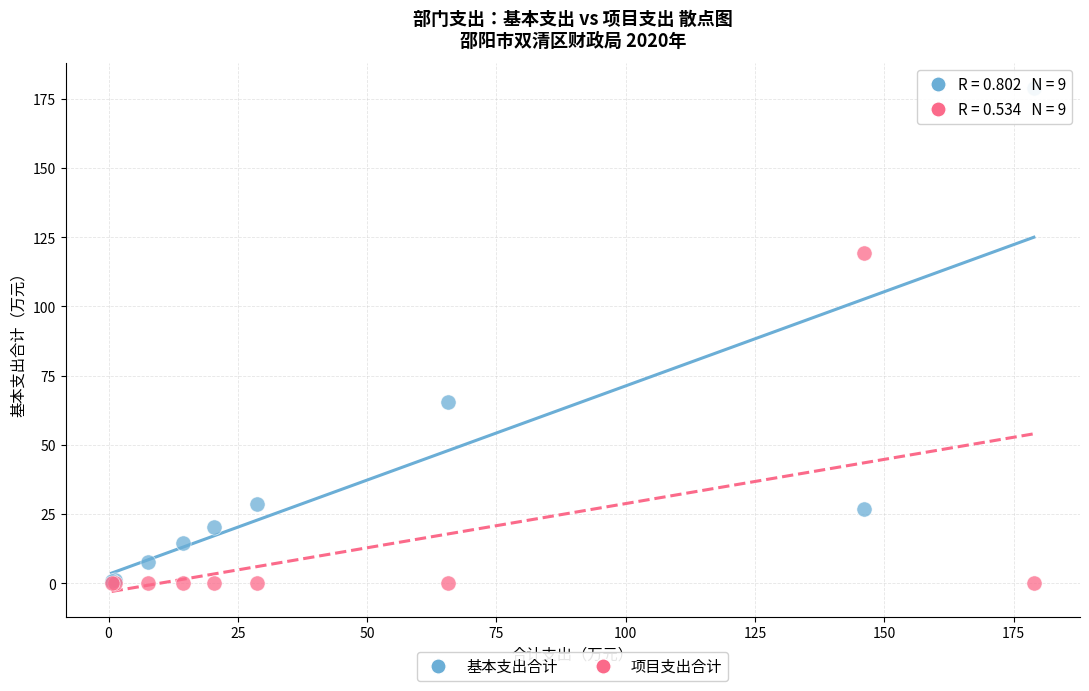

In the 基本支出合计 series, what Y value is closest to 89?

65.6